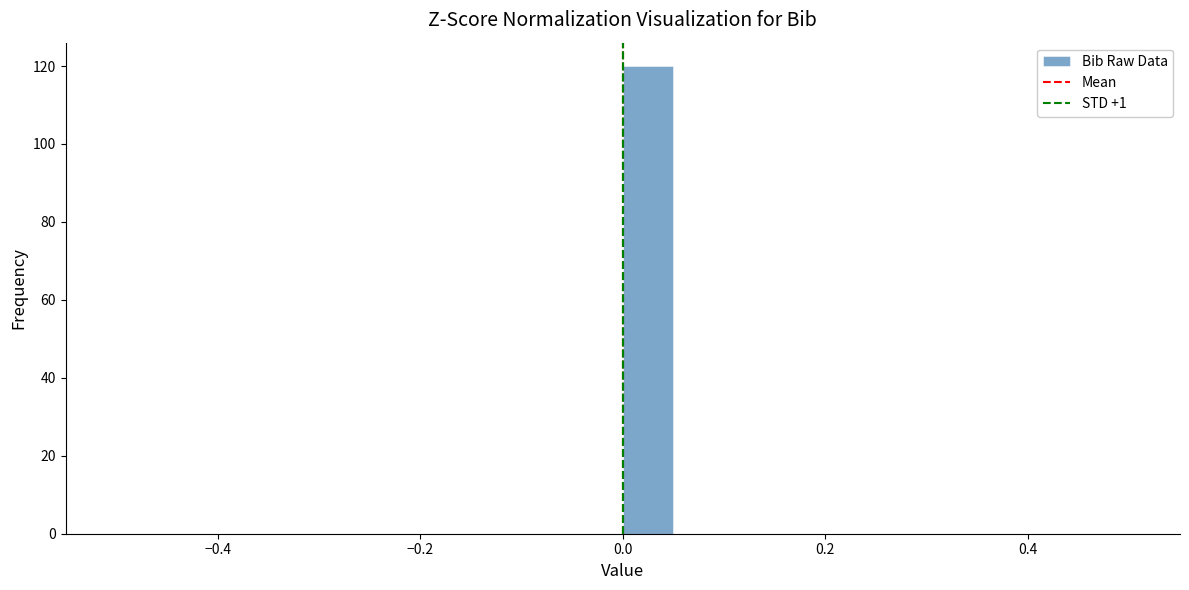

Read against the x-axis, roughly where is the centre of the tallest bar?

0.02